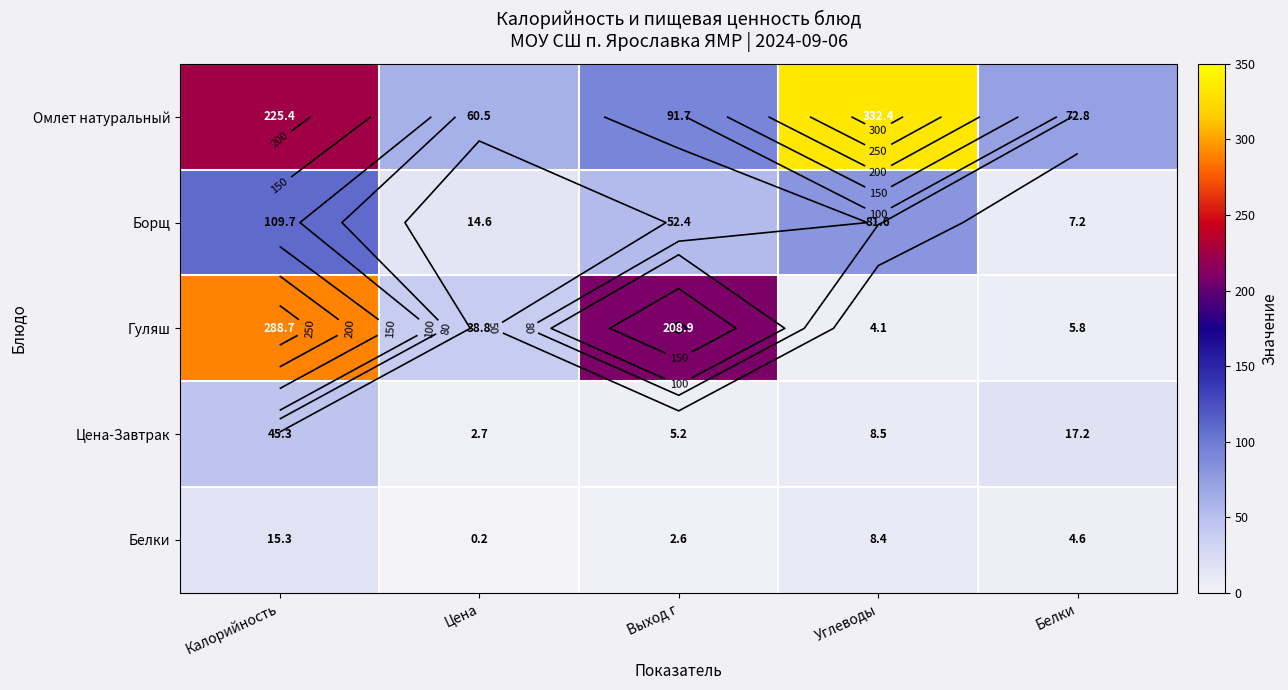

List the labels in order of Цена-Завтрак value, largest first.

Калорийность, Белки, Углеводы, Выход г, Цена